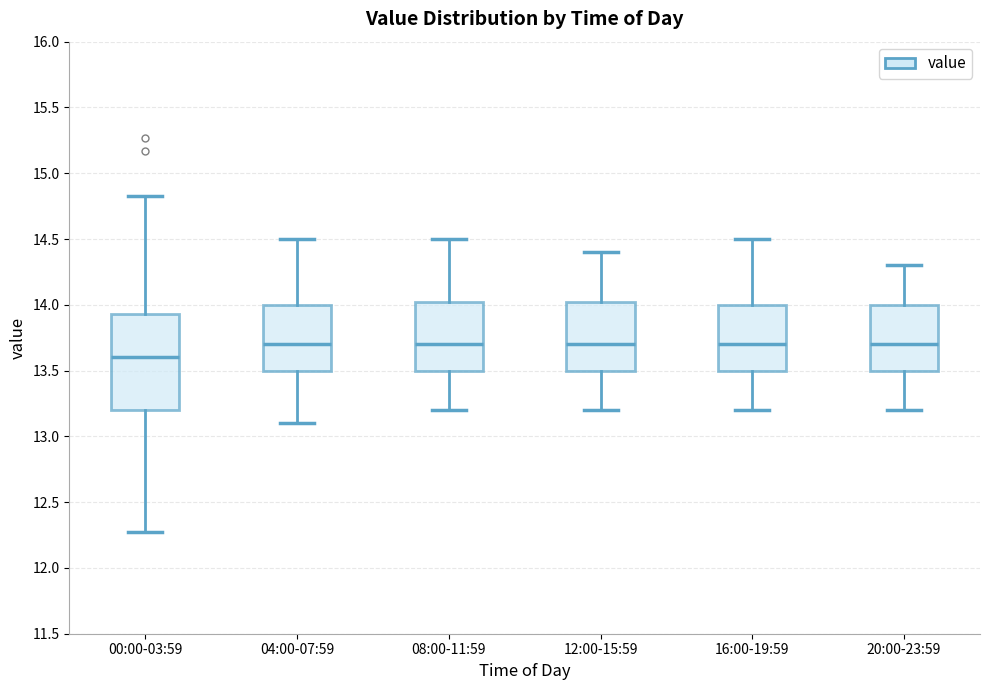

Which box has the lowest median line?

00:00-03:59